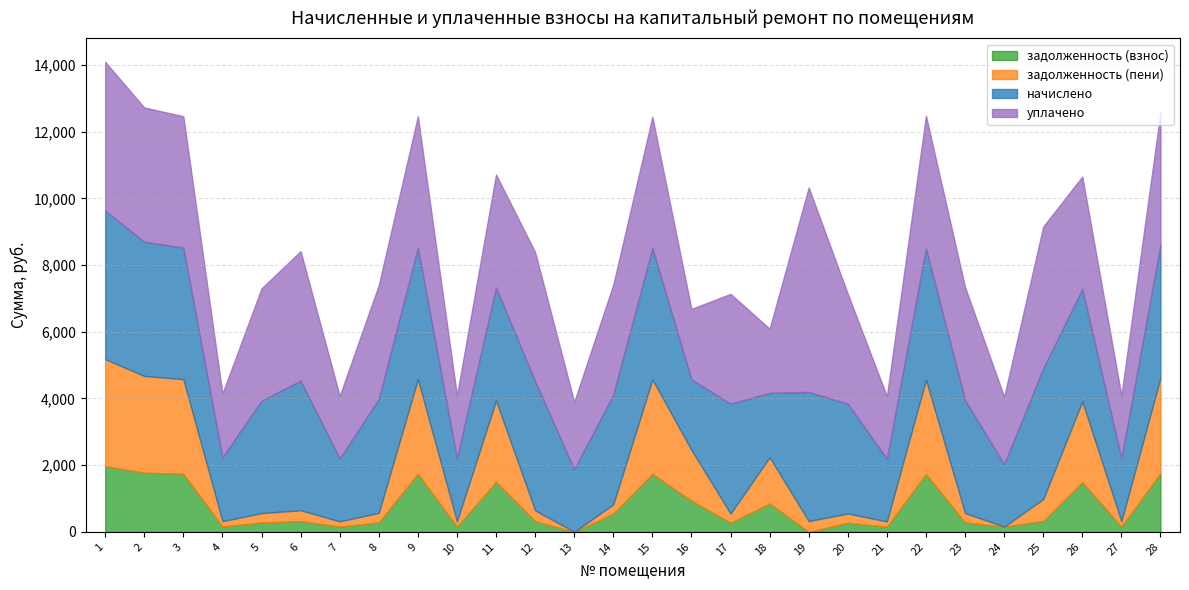

The уплачено series shows 4025.9 at 2. True or false?

True